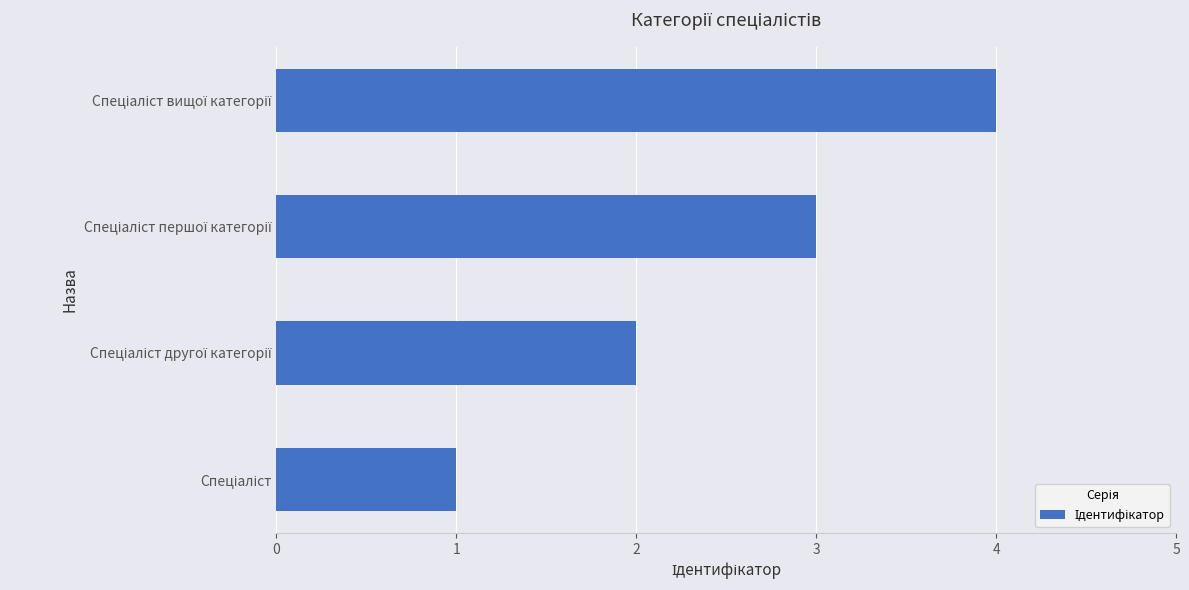

What is the sum of all values?

10